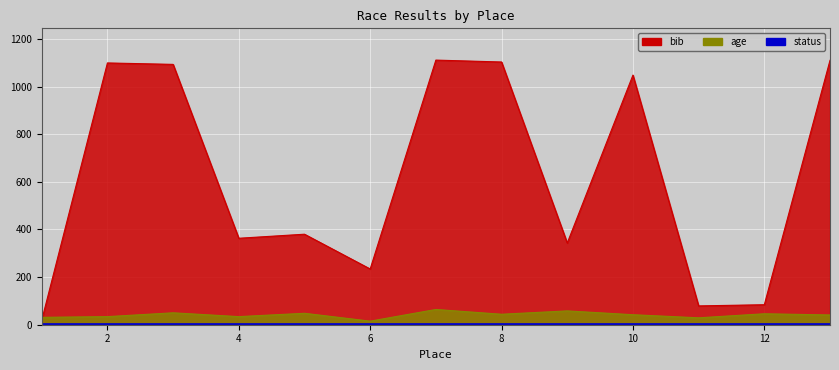

What is the difference between the highest and lowest values at 12?

38